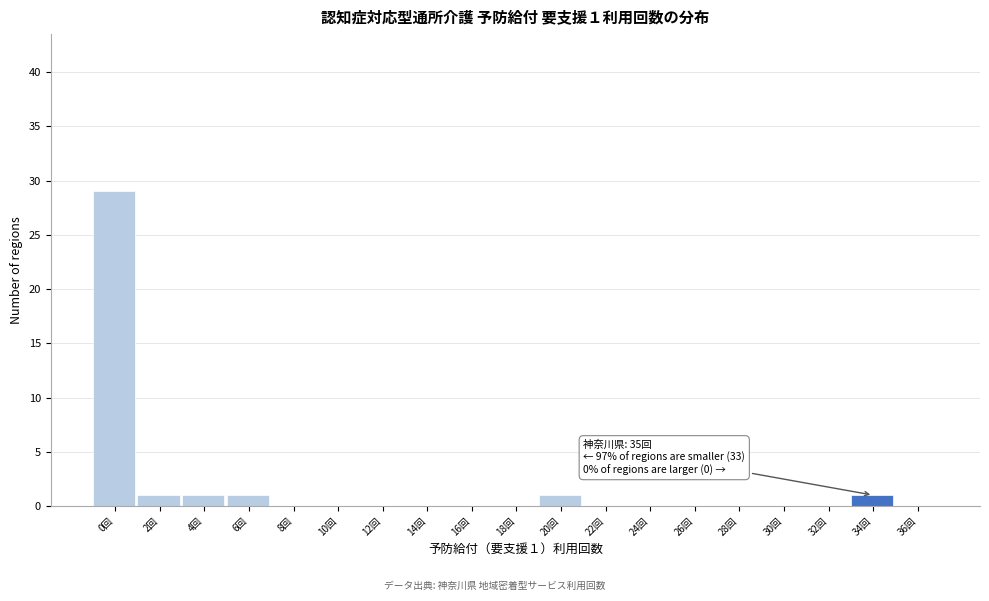

Reading left to right, what are all the values shown in this chart?

0回=29	2回=1	4回=1	6回=1	8回=0	10回=0	12回=0	14回=0	16回=0	18回=0	20回=1	22回=0	24回=0	26回=0	28回=0	30回=0	32回=0	34回=1	36回=0